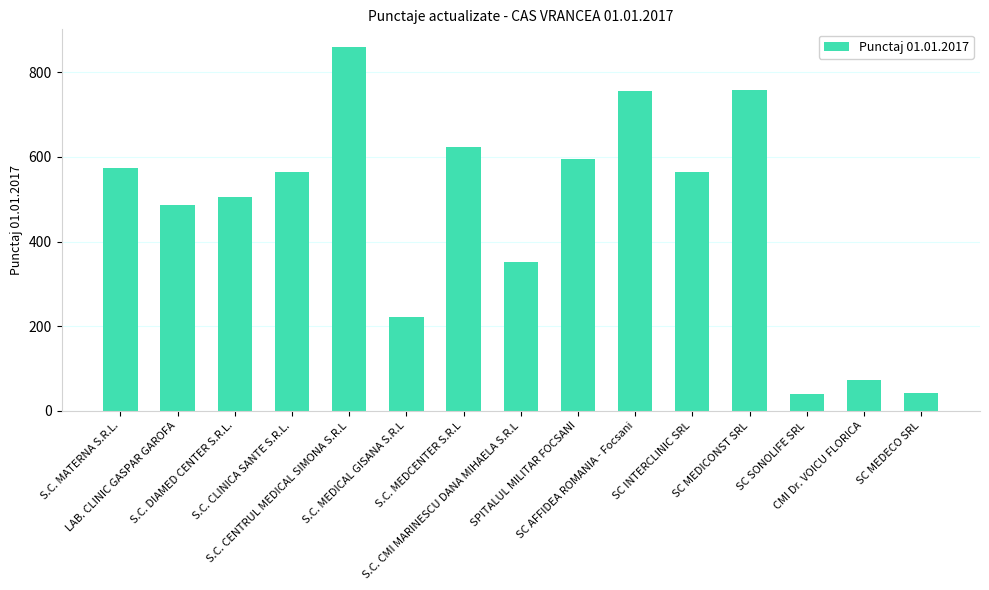

What is the difference between the second highest and minimum values?

718.9